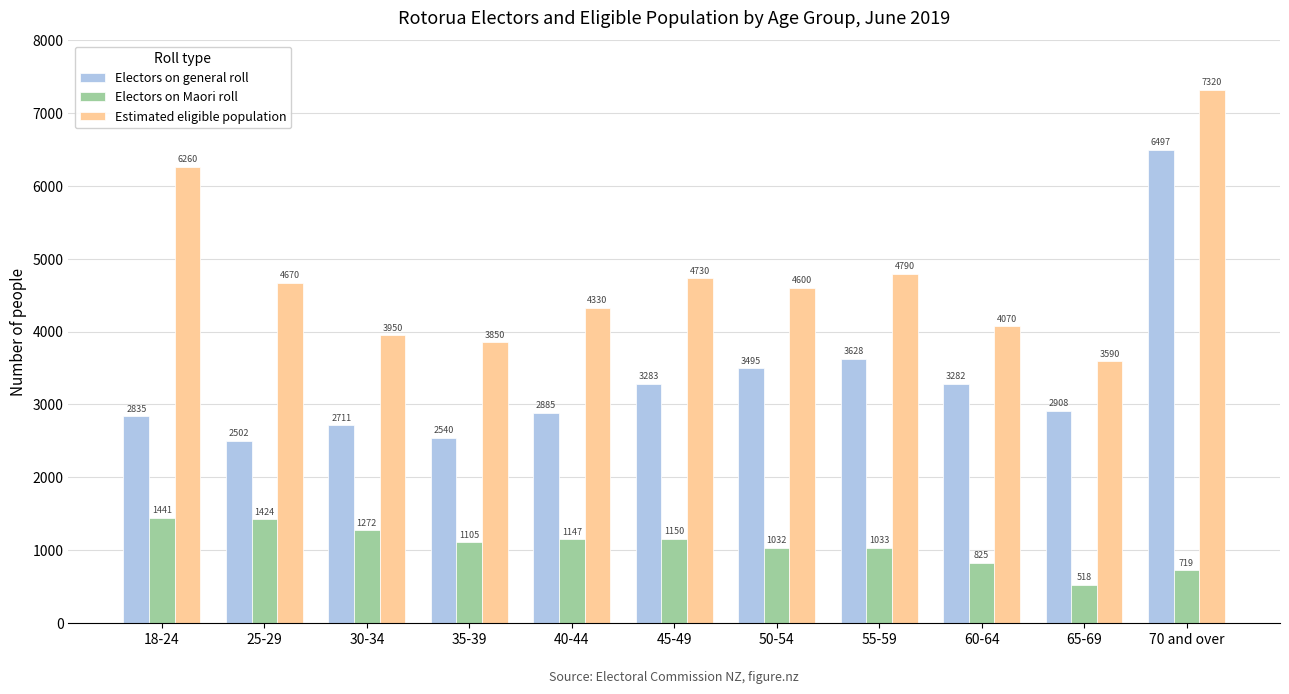

What are all the series names shown in the legend?

Electors on general roll, Electors on Maori roll, Estimated eligible population